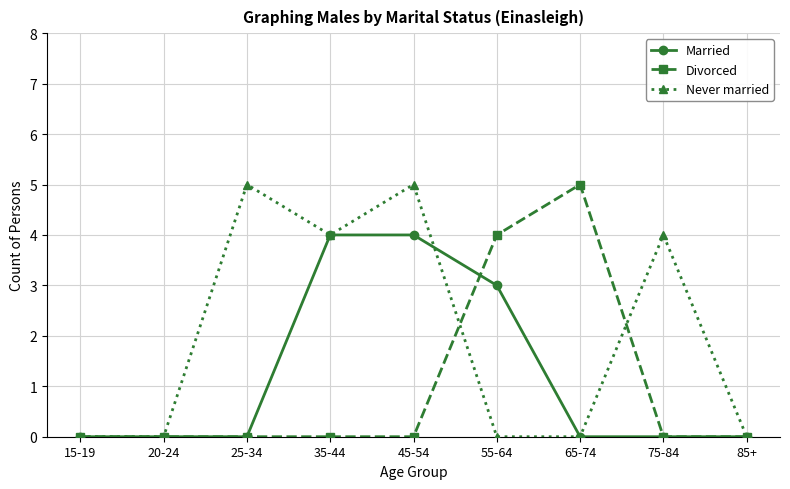

Reading left to right, extract all data points from this chart.

Married: 0	0	0	4	4	3	0	0	0
Divorced: 0	0	0	0	0	4	5	0	0
Never married: 0	0	5	4	5	0	0	4	0